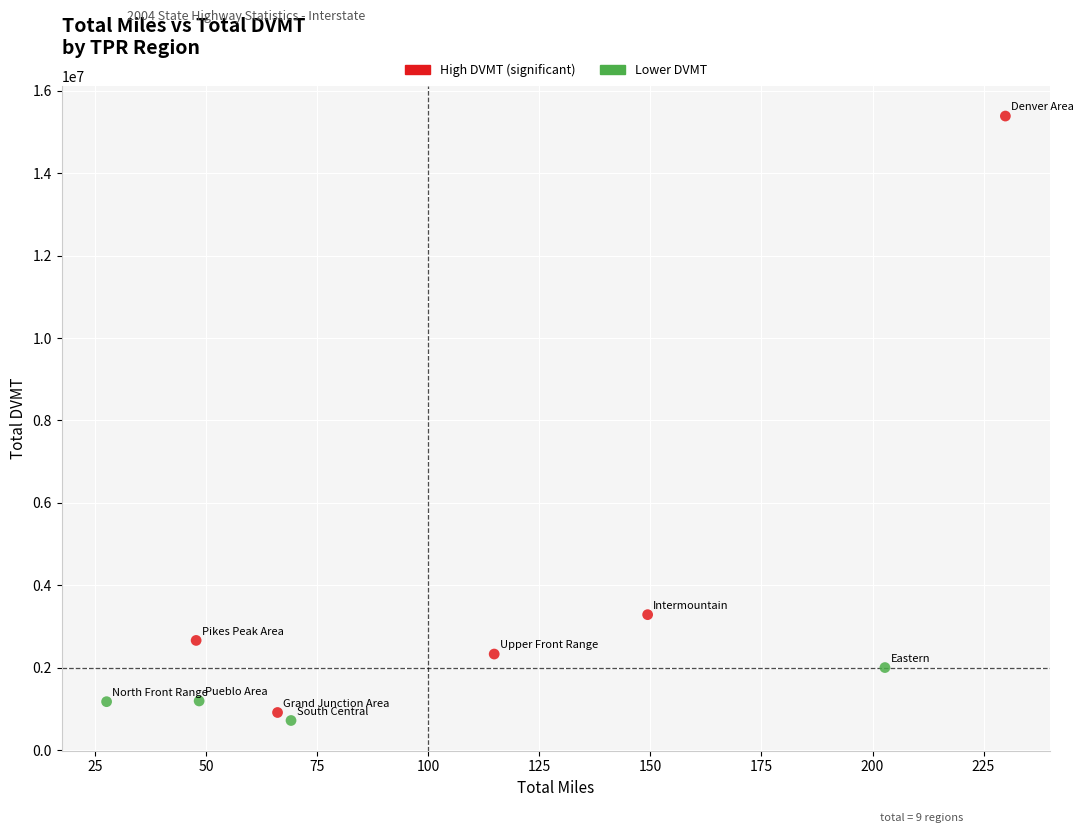

Which series has the widest spread of Y values?

High DVMT (significant)